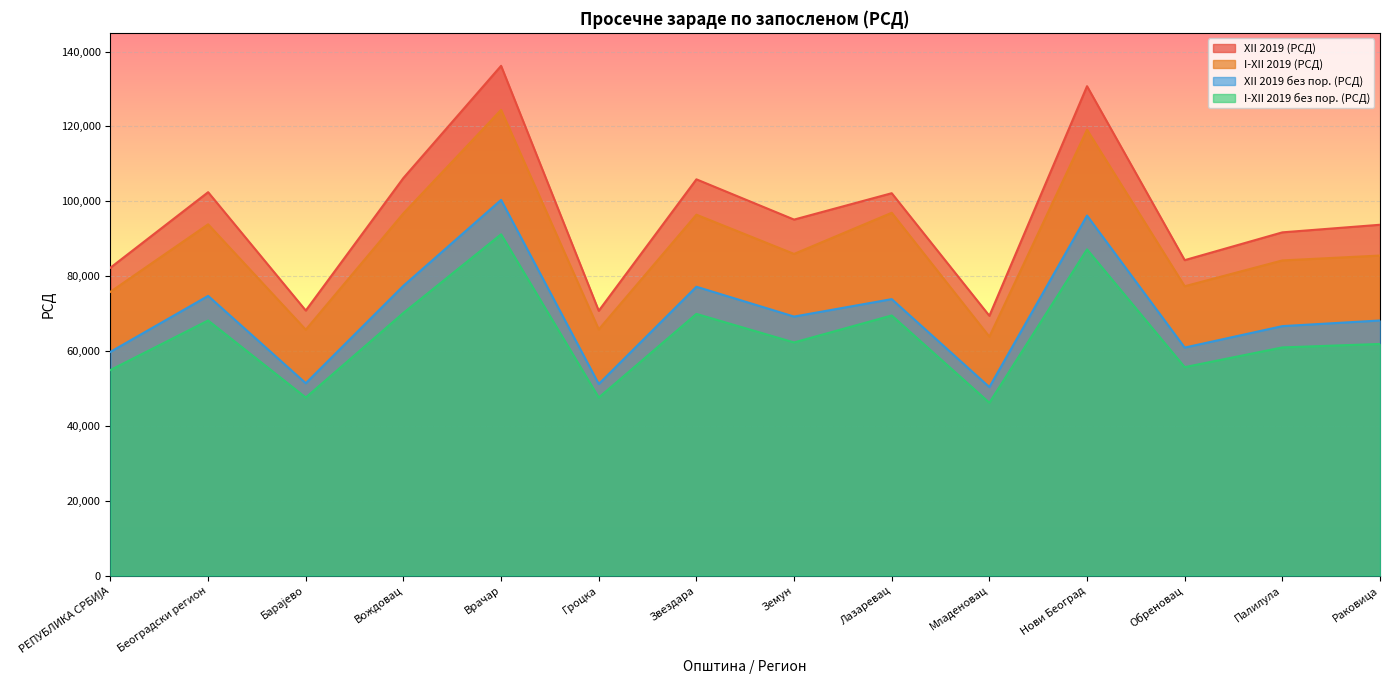

True or false: XII 2019 без пор. (РСД) has a value of 69193 at Земун.

True